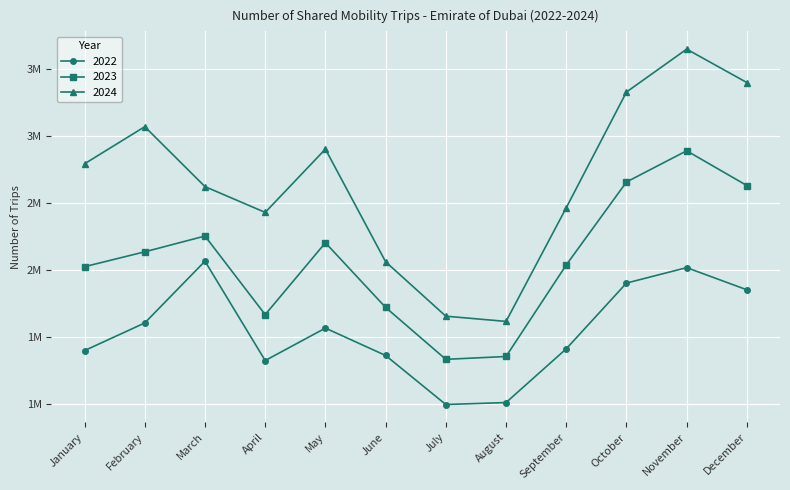

Does the chart have visible grid lines?

Yes